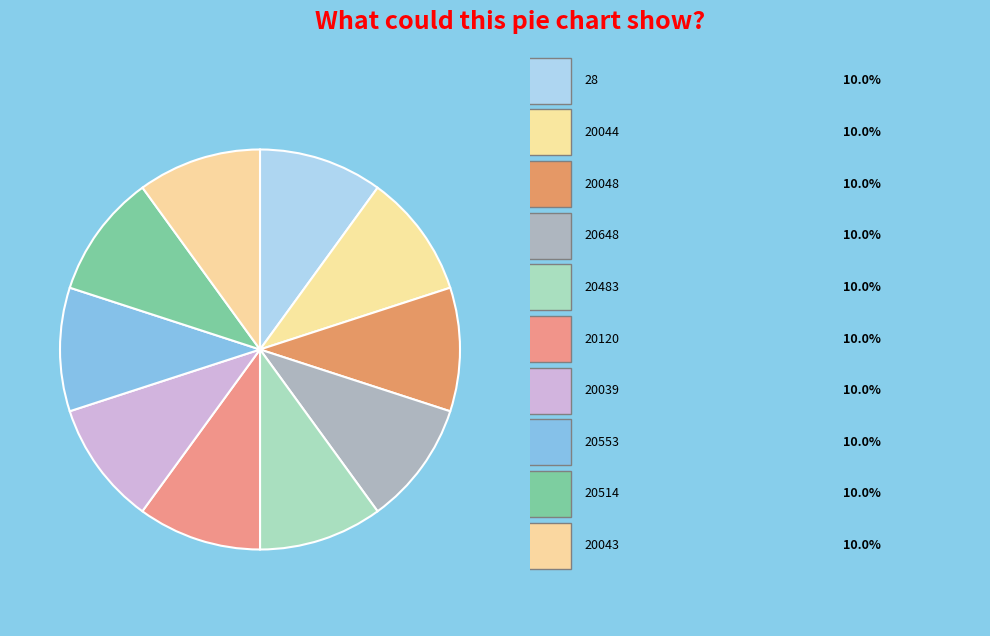

How many segments does this pie chart have?

10